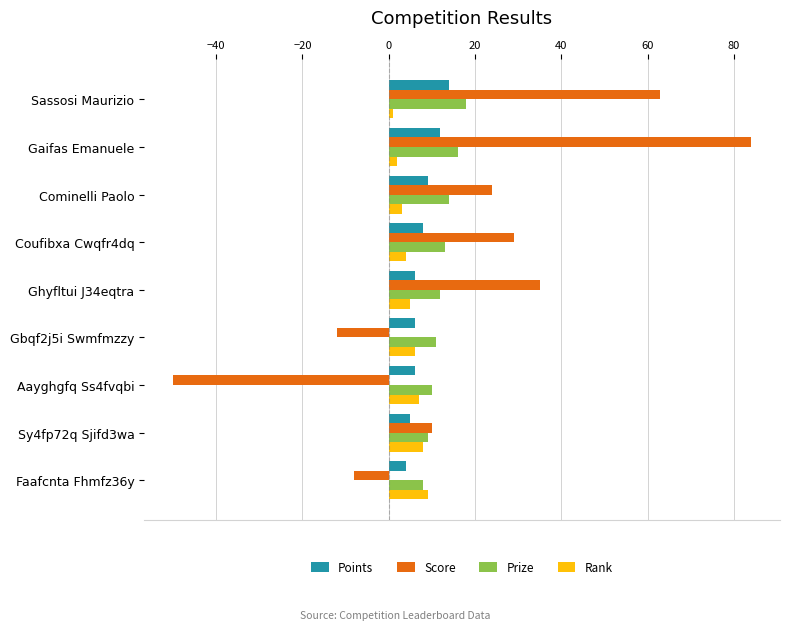

Which series changed the most between Ghyfltui J34eqtra and Faafcnta Fhmfz36y?

Score